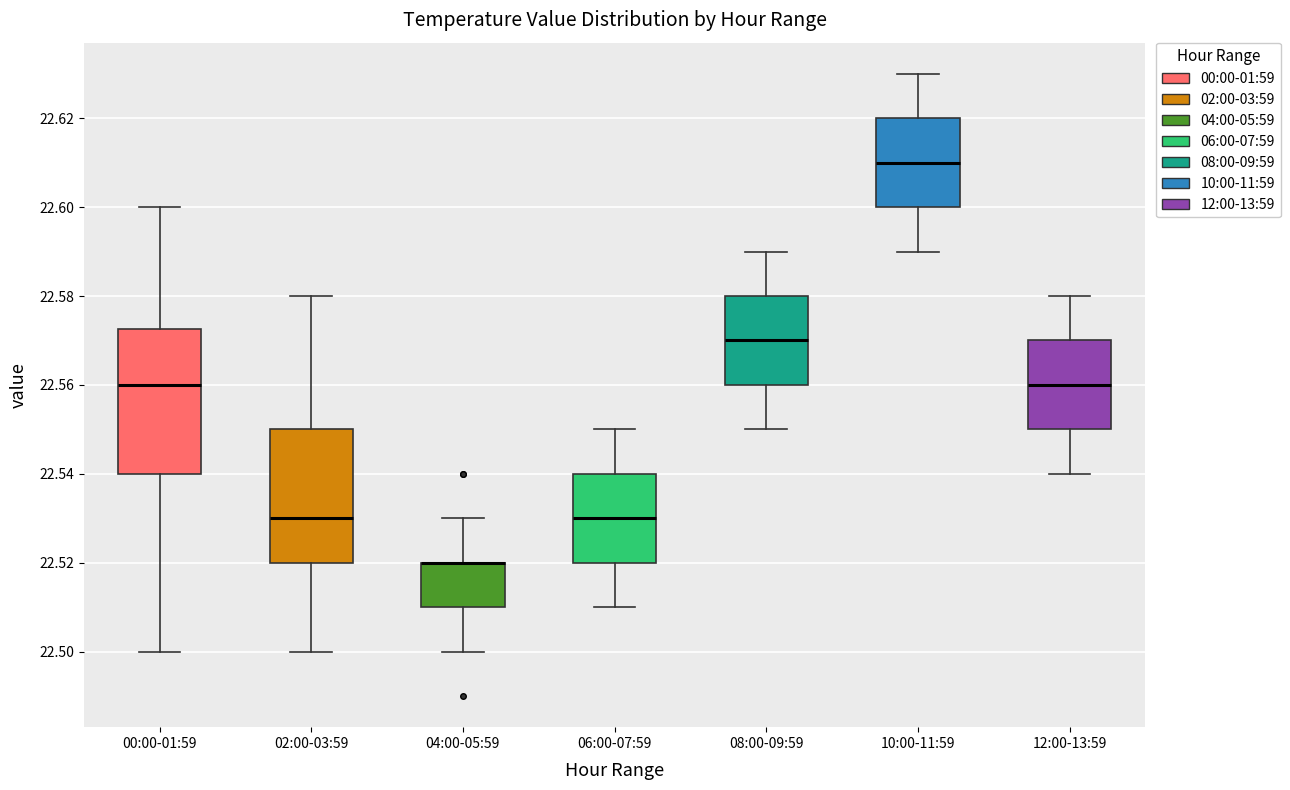

Reading left to right, read every box against the y-axis: the position of its median line, the range the box covers, and the ends of its whiskers. The values are not printed on the chart, so give them approximately, as read against the axis.

00:00-01:59: median 22.560, box 22.540 to 22.572, whiskers 22.500 to 22.600
02:00-03:59: median 22.530, box 22.520 to 22.550, whiskers 22.500 to 22.580
04:00-05:59: median 22.520 (drawn on the box's upper edge), box 22.510 to 22.520, whiskers 22.500 to 22.530
06:00-07:59: median 22.530, box 22.520 to 22.540, whiskers 22.510 to 22.550
08:00-09:59: median 22.570, box 22.560 to 22.580, whiskers 22.550 to 22.590
10:00-11:59: median 22.610, box 22.600 to 22.620, whiskers 22.590 to 22.630
12:00-13:59: median 22.560, box 22.550 to 22.570, whiskers 22.540 to 22.580